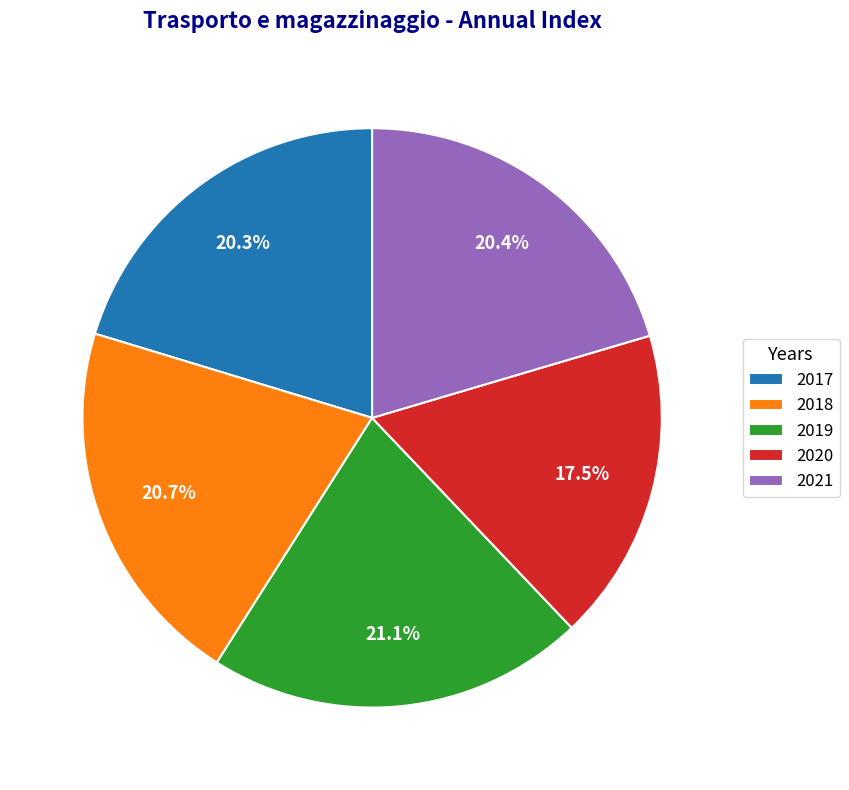

Approximately how many times larger is the value at 2019 compared to 2020?

1.2